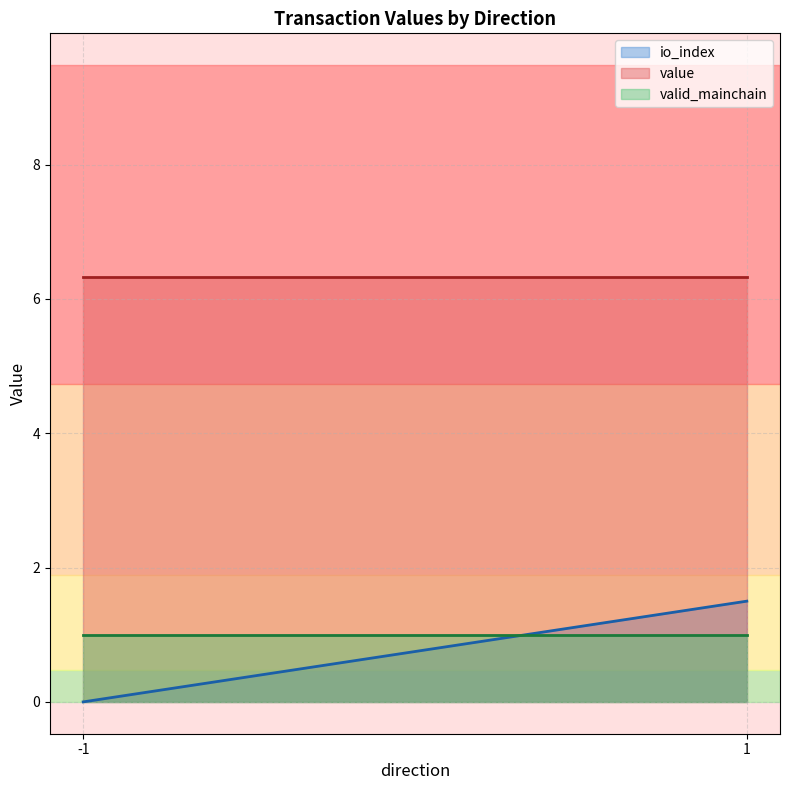

True or false: value and io_index intersect in this chart.

False